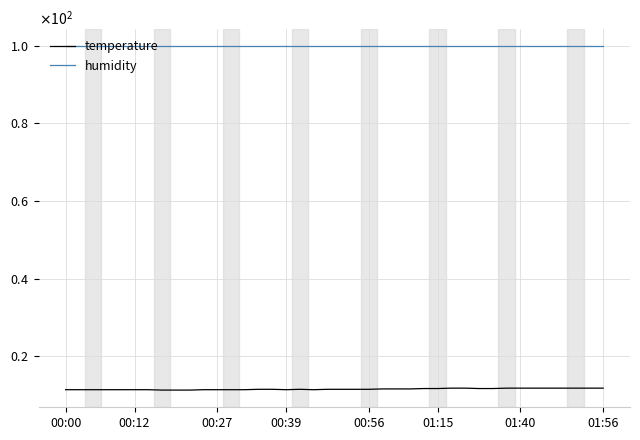

Is this an area chart (filled region under the line)?

No